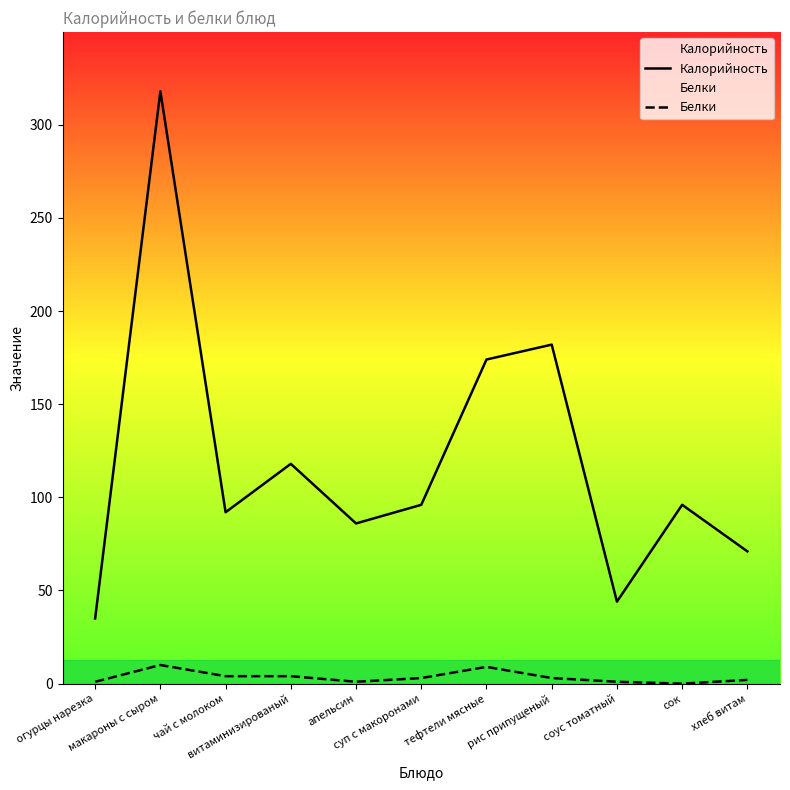

List the series in order of their overall mean, lowest first.

Белки, Калорийность